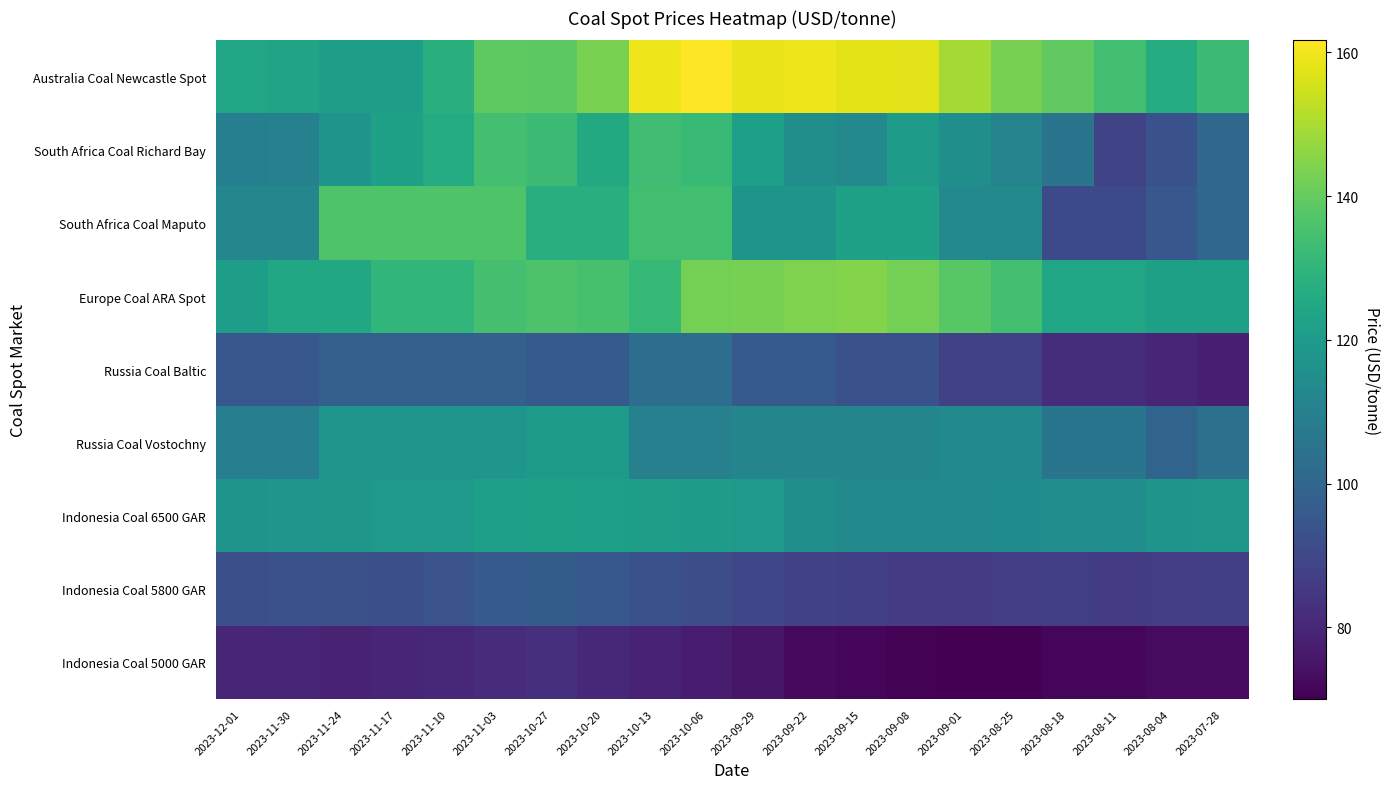

At 2023-10-27, list the series in order from smallest to largest.

Indonesia Coal 5000 GAR, Russia Coal Baltic, Indonesia Coal 5800 GAR, Russia Coal Vostochny, Indonesia Coal 6500 GAR, South Africa Coal Maputo, South Africa Coal Richard Bay, Europe Coal ARA Spot, Australia Coal Newcastle Spot